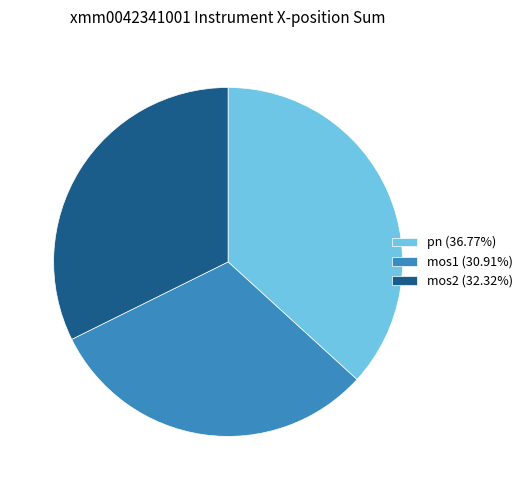

Is there a majority slice in this chart?

No